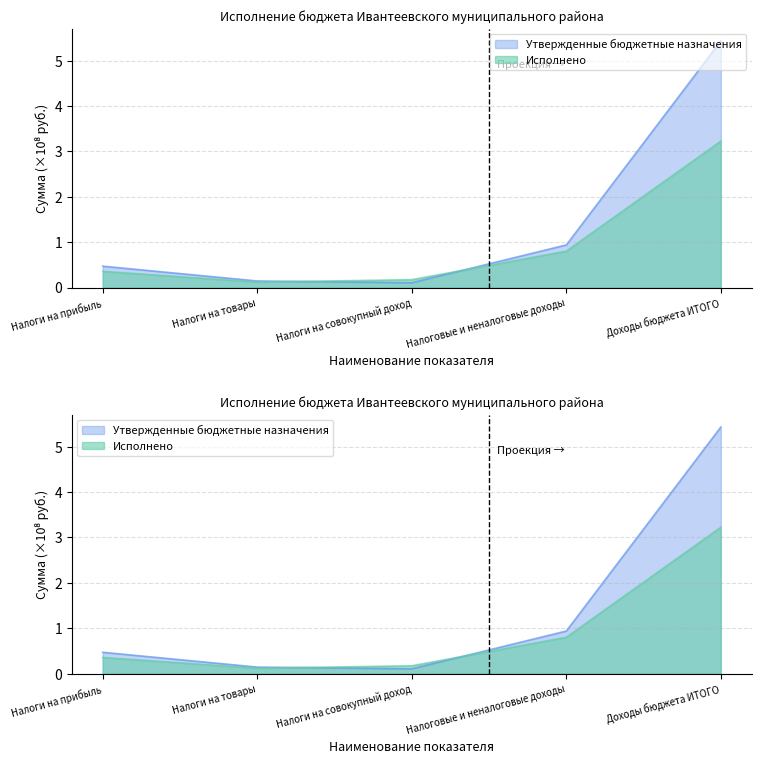

True or false: Исполнено and Утвержденные бюджетные назначения intersect in this chart.

True